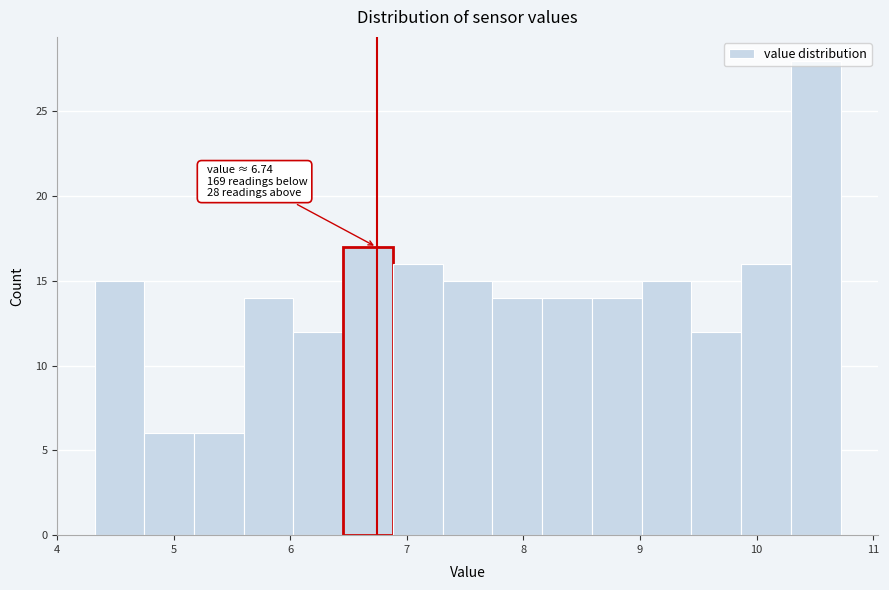

Over which range of the x-axis is the bar tallest?

10.3 to 10.7